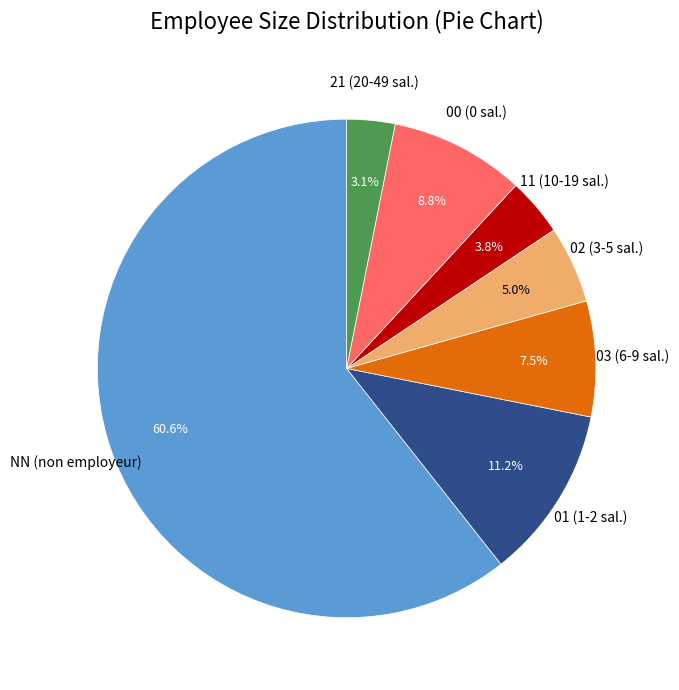

Count the number of slices in the pie.

7